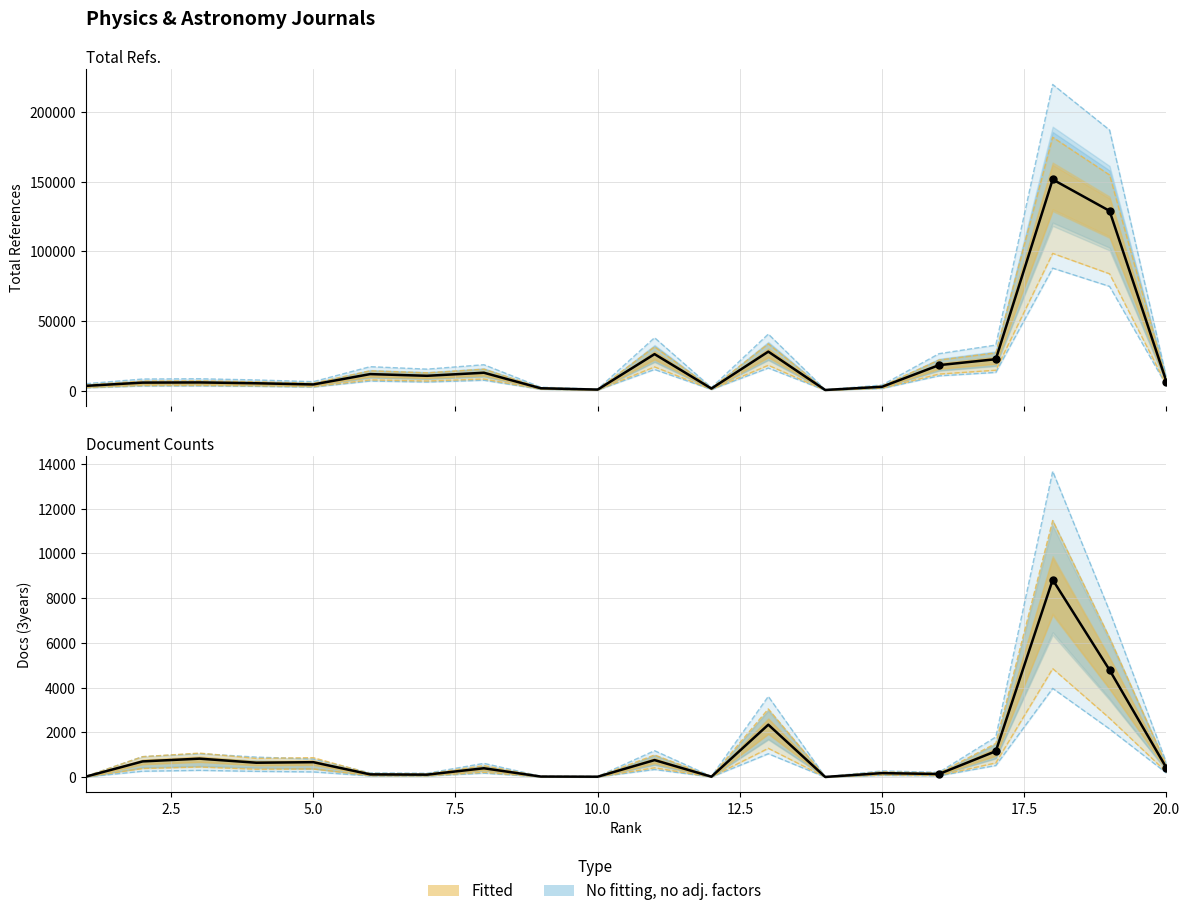

Which series has the largest total across all categories?

Total Refs.